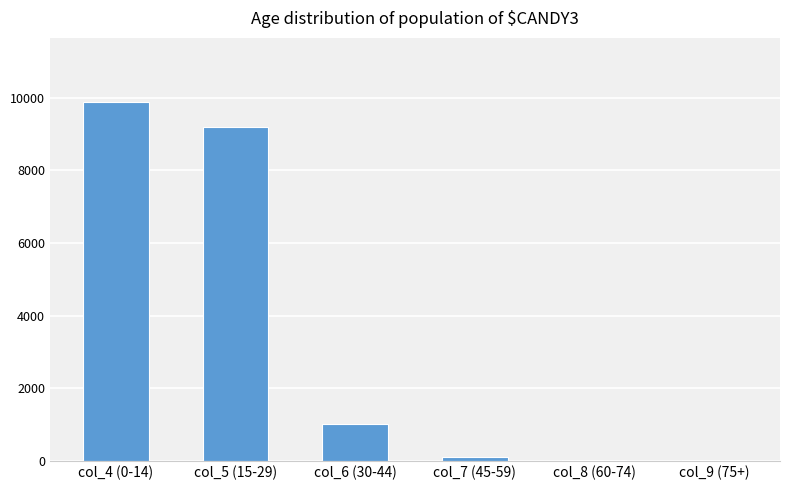

Where does the data first go above 1022?

col_4 (0-14)